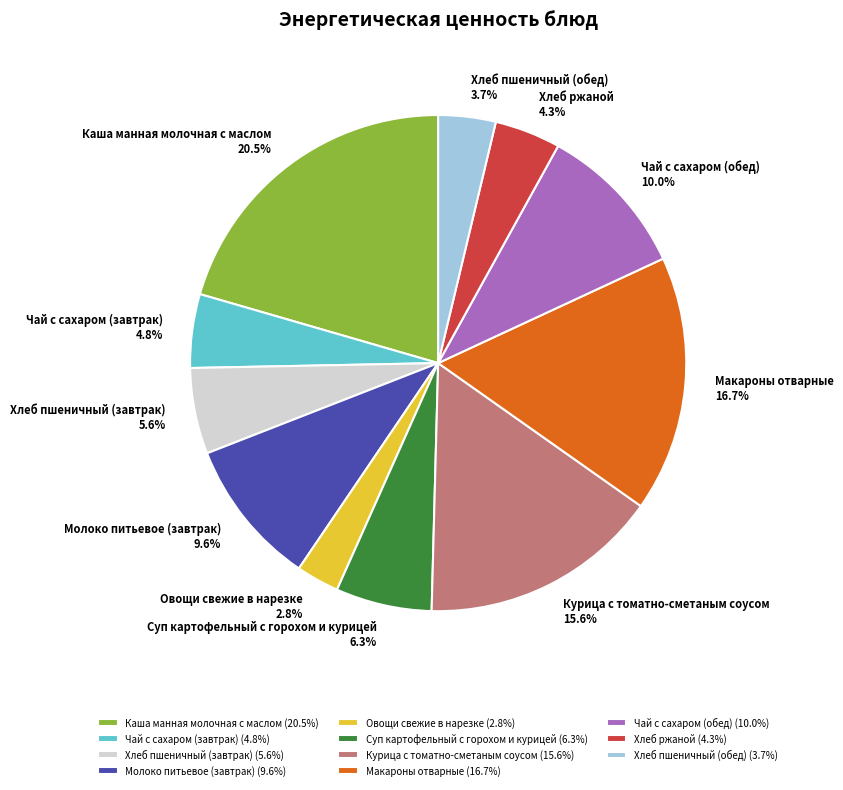

Which has a higher value, Хлеб ржаной or Курица с томатно-сметаным соусом?

Курица с томатно-сметаным соусом